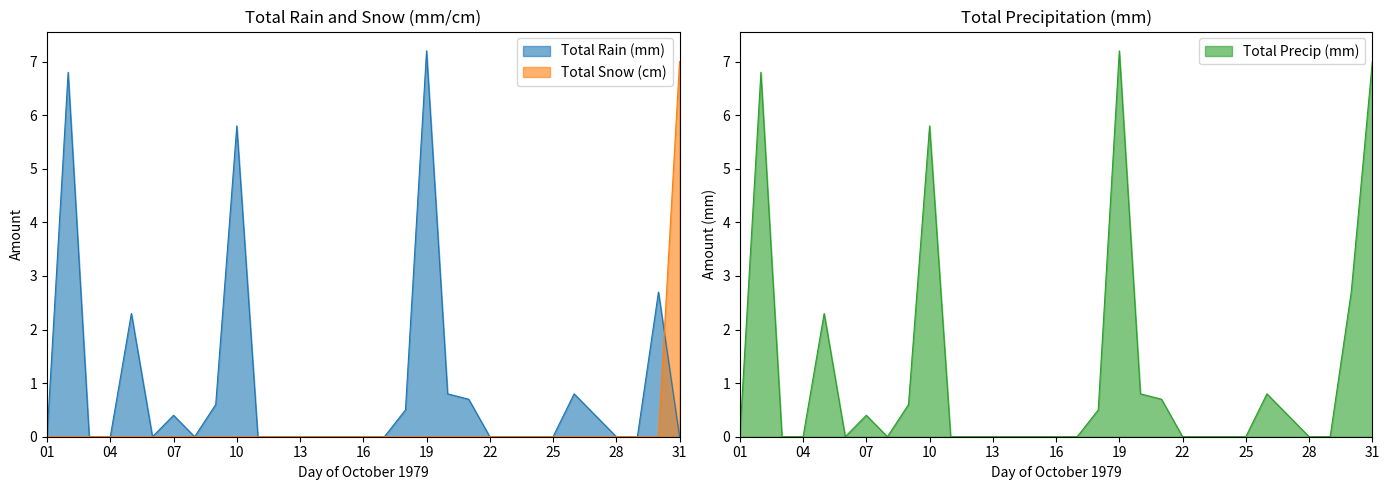

Is it true that Total Snow (cm) equals 2.3 at 16?

False